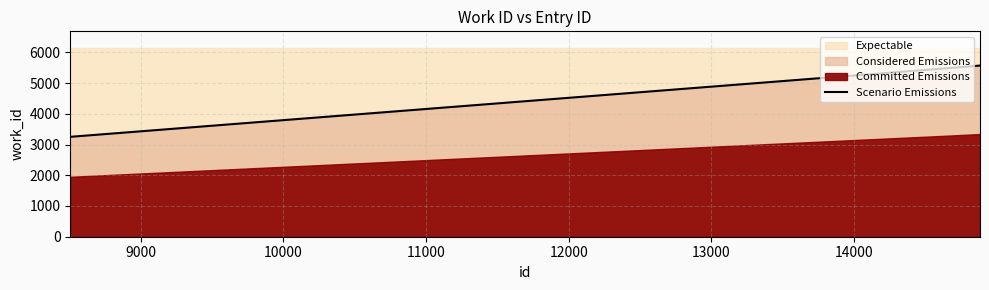

How many data points does each series have?

3